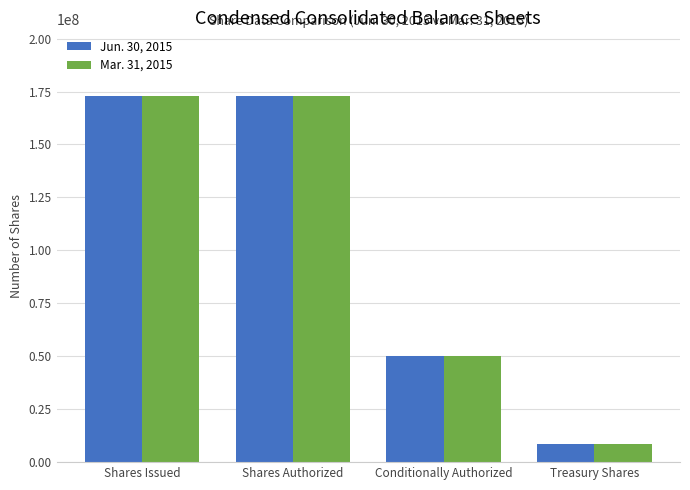

What is the label of the 1st bar from the left?

Shares Issued